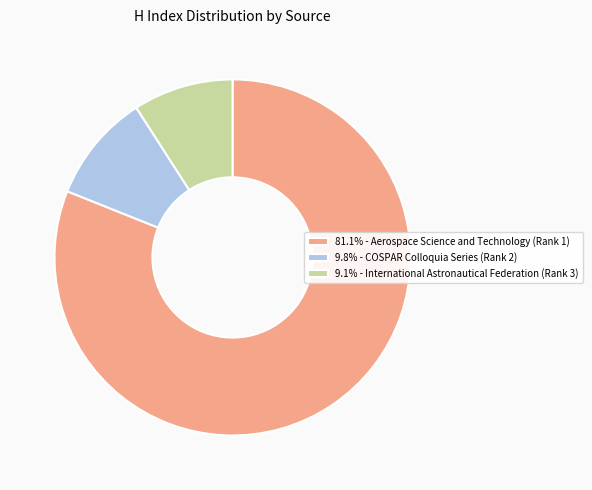

Do 9.1% - International Astronautical Federation (Rank 3) and 9.8% - COSPAR Colloquia Series (Rank 2) together represent more than half of the pie?

No